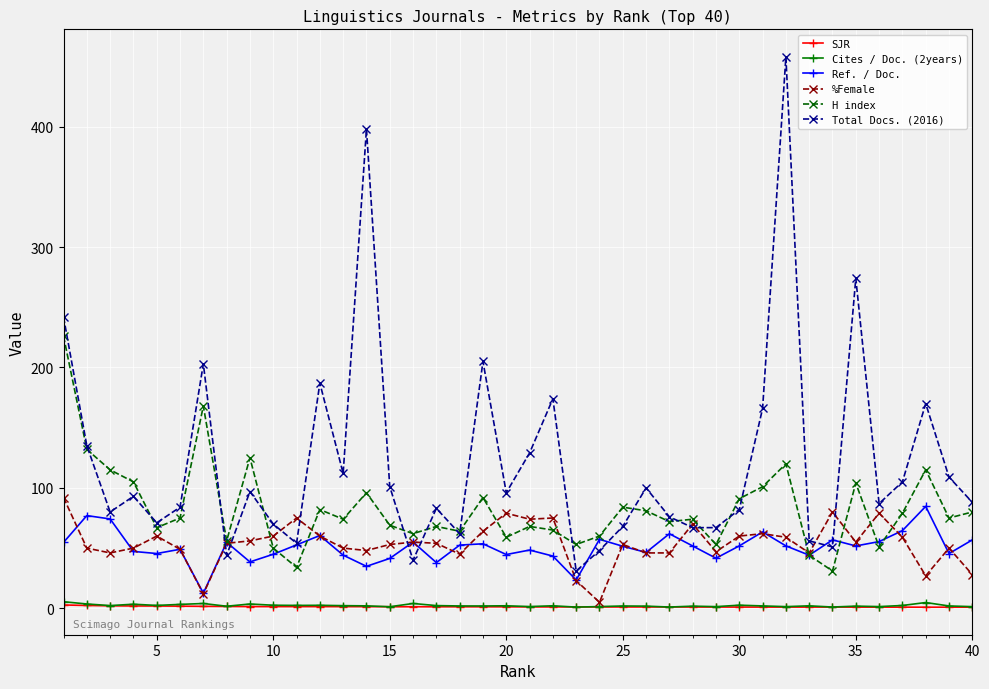

True or false: %Female has more than 0 interior local peaks.

True